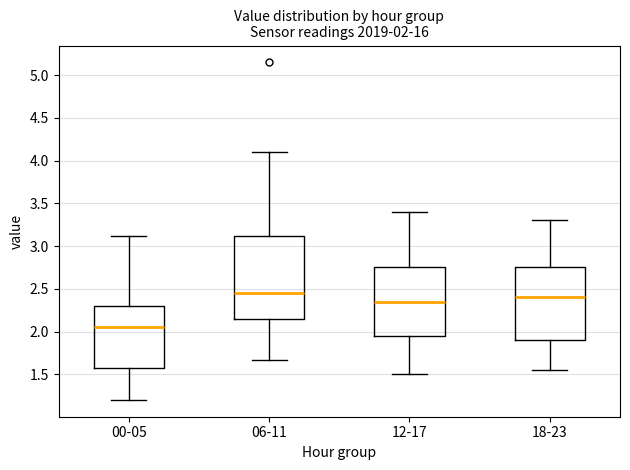

Which box's median line is the highest?

06-11